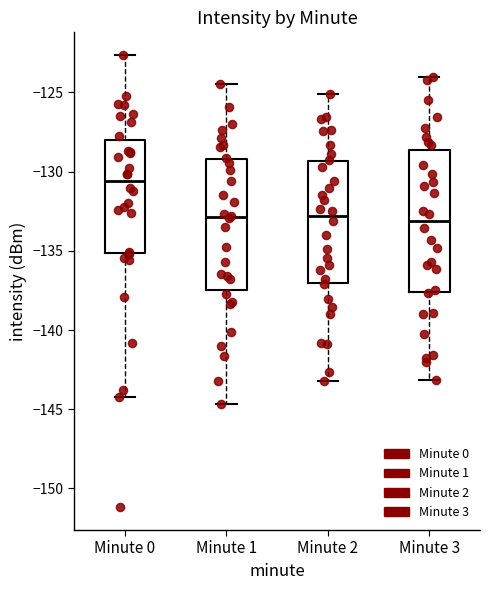

Reading left to right, read every box against the y-axis: the position of its median line, the range the box covers, and the ends of its whiskers. The values are not printed on the chart, so give them approximately, as read against the axis.

Minute 0: median -130.5, box -135.0 to -128.0, whiskers -144.0 to -122.5
Minute 1: median -133.0, box -137.5 to -129.0, whiskers -144.5 to -124.5
Minute 2: median -133.0, box -137.0 to -129.5, whiskers -143.0 to -125.0
Minute 3: median -133.0, box -137.5 to -128.5, whiskers -143.0 to -124.0